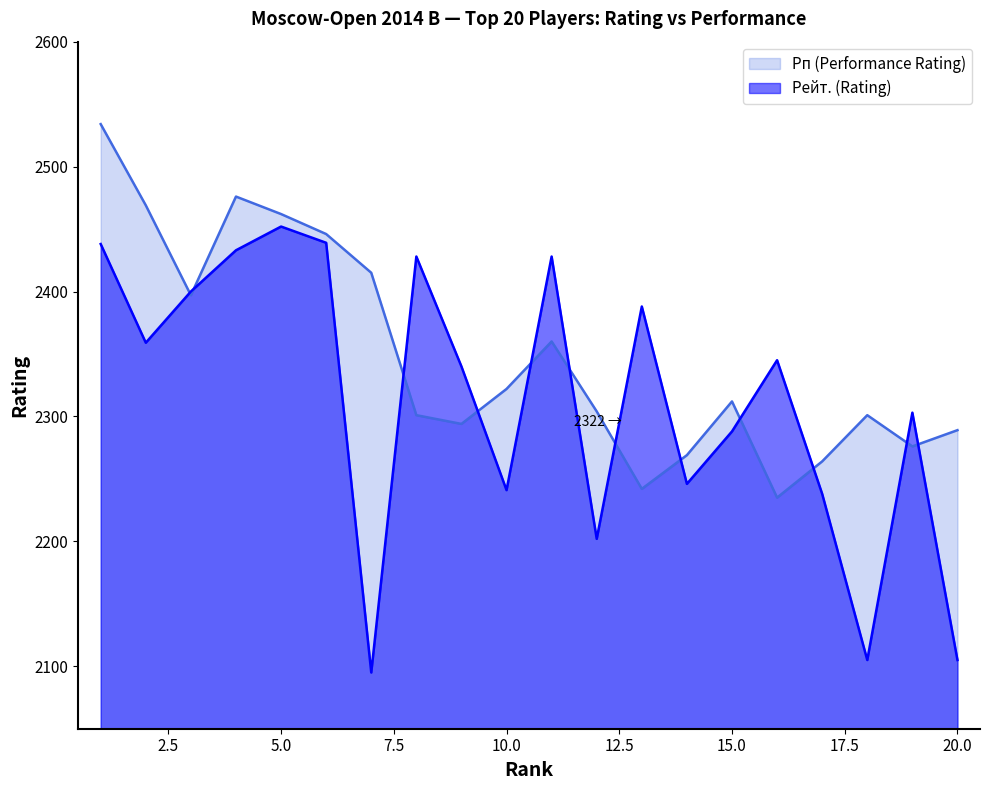

What is the difference between the maximum and minimum values in the Рейт. (Rating) series?

357